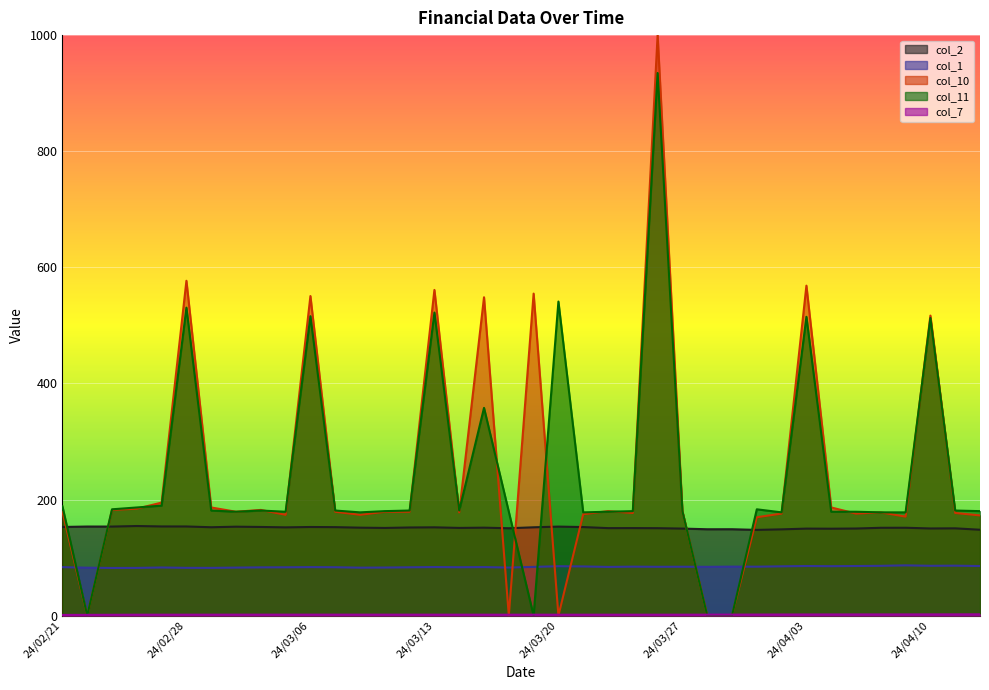

What are all the series names shown in the legend?

col_2, col_1, col_10, col_11, col_7